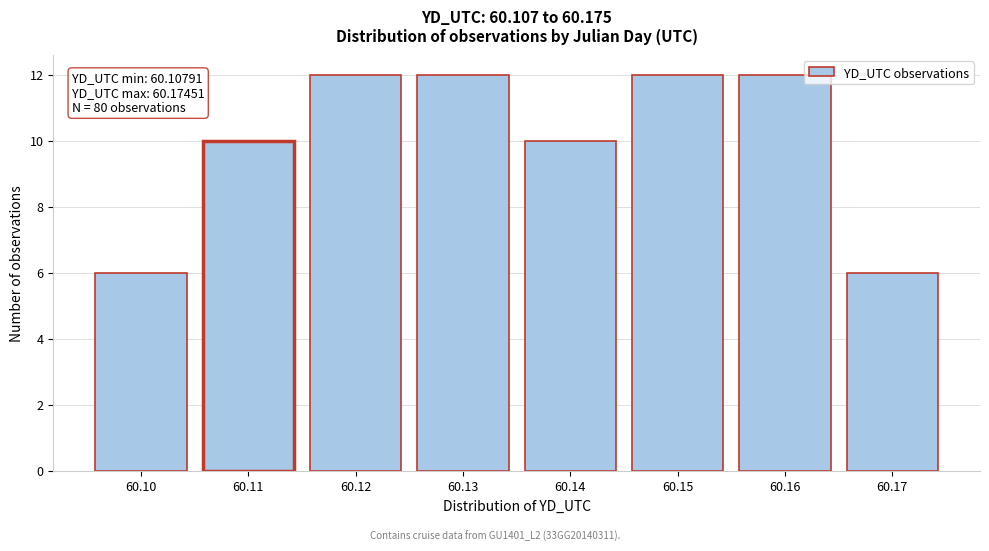

Reading left to right, what are all the values shown in this chart?

60.10=6	60.11=10	60.12=12	60.13=12	60.14=10	60.15=12	60.16=12	60.17=6